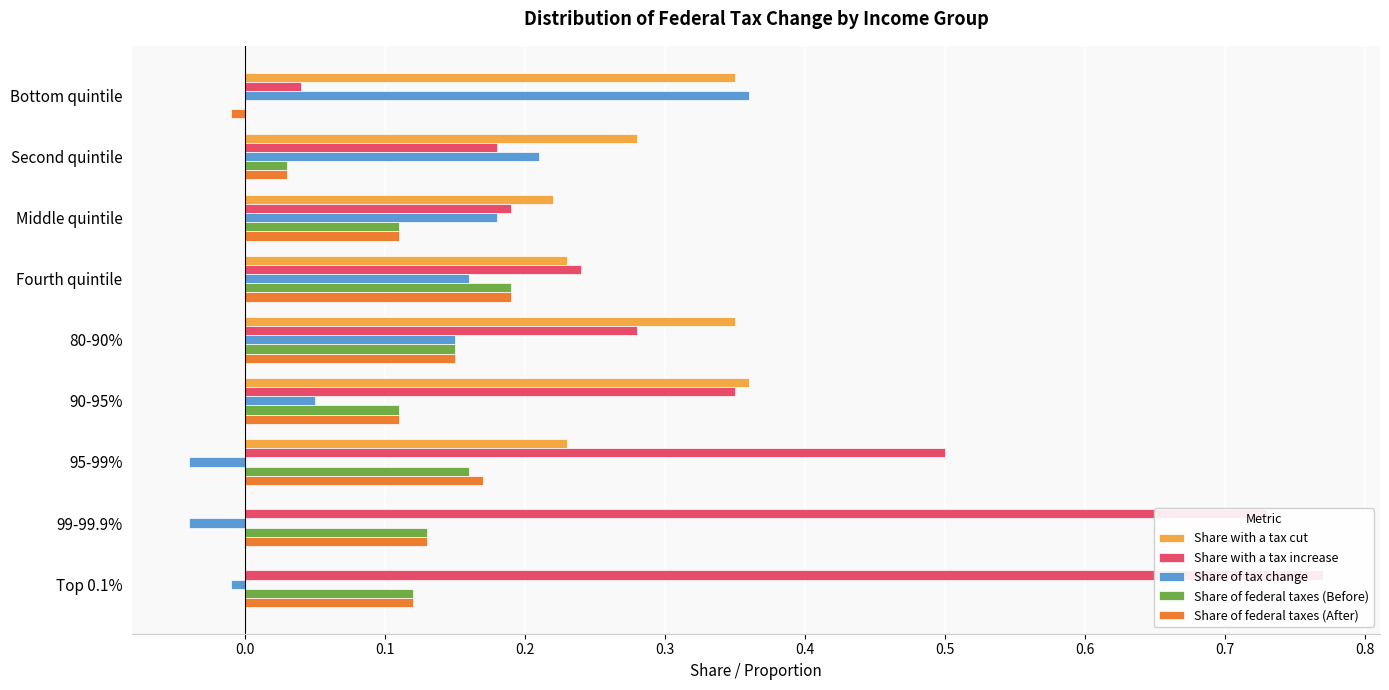

What position from the left is Top 0.1%?

9